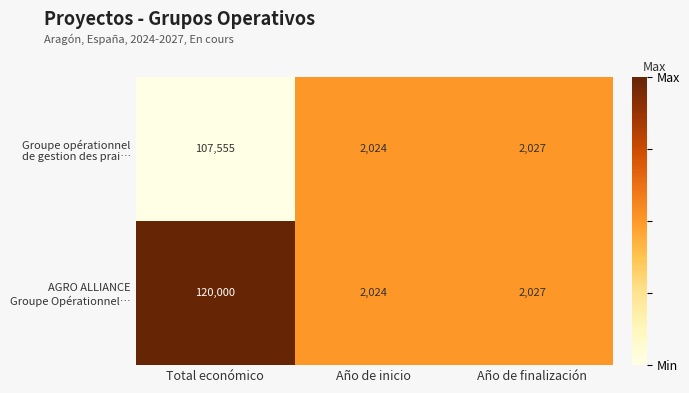

What is the total value across all series at Año de inicio?

4048